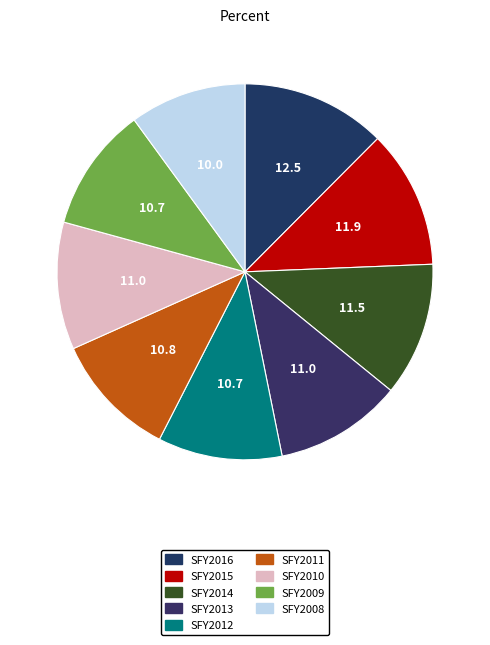

How many segments does this pie chart have?

9